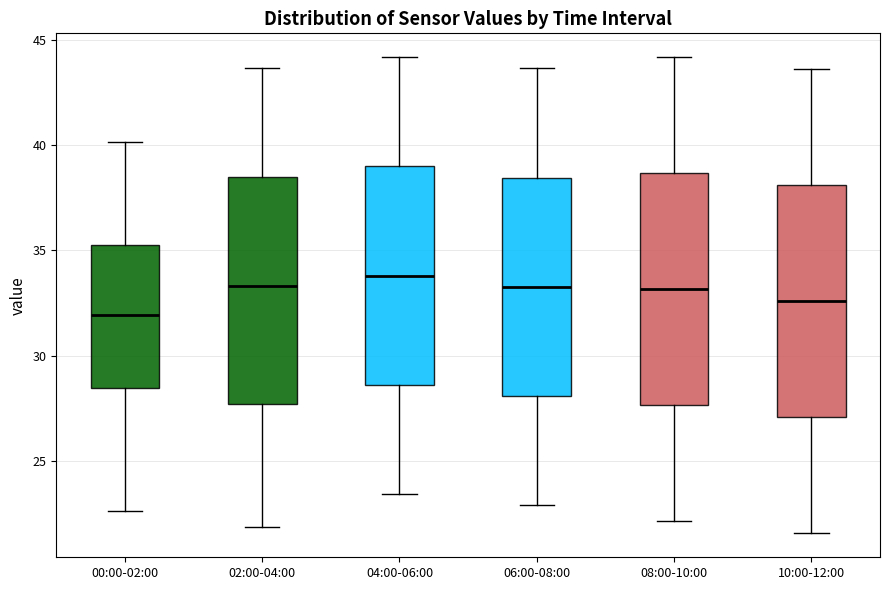

Where is the lower edge of the box for 04:00-06:00 on the y-axis? The values are not printed on the chart, so give them approximately, as read against the axis.

28.5